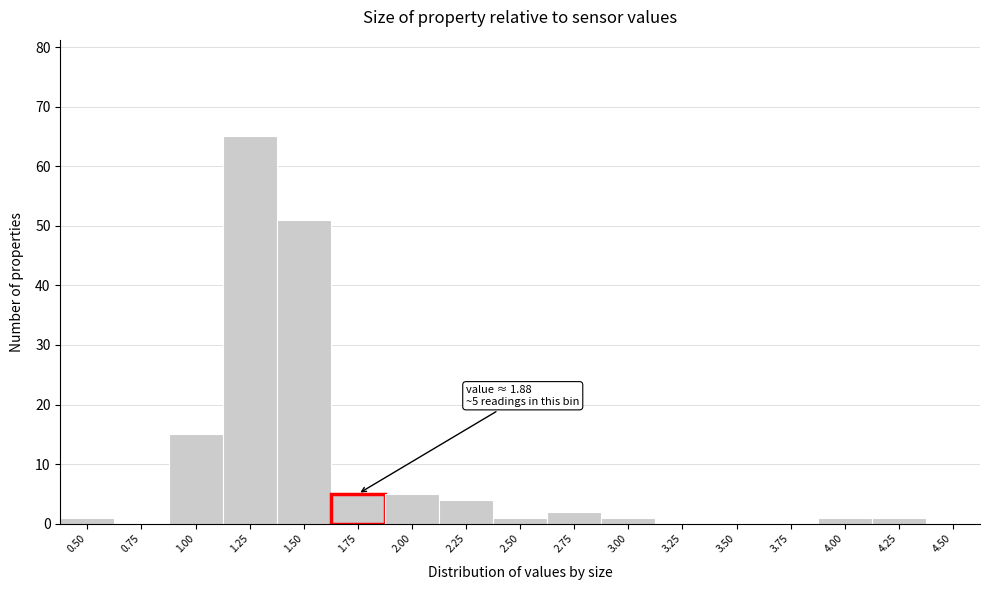

What is the greatest value displayed?

65